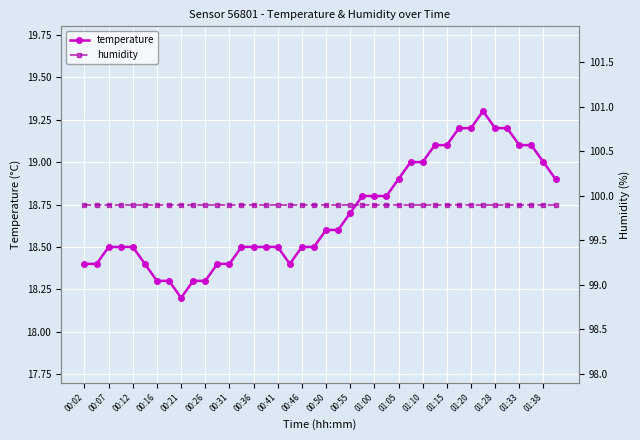

At how many categories does at least one series exceed 38?

40